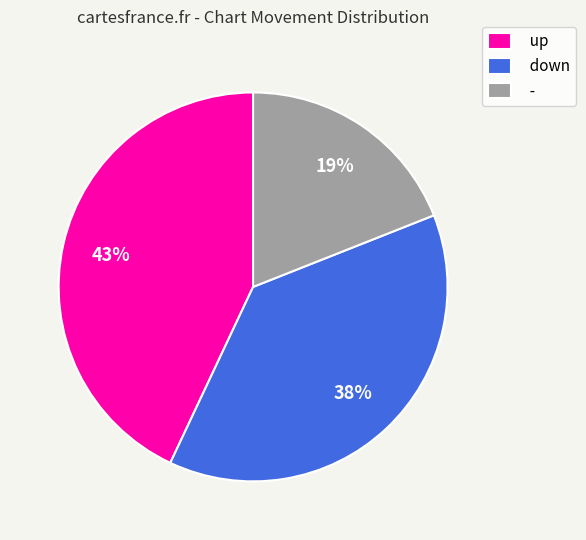

What is the largest slice in the pie chart?

up